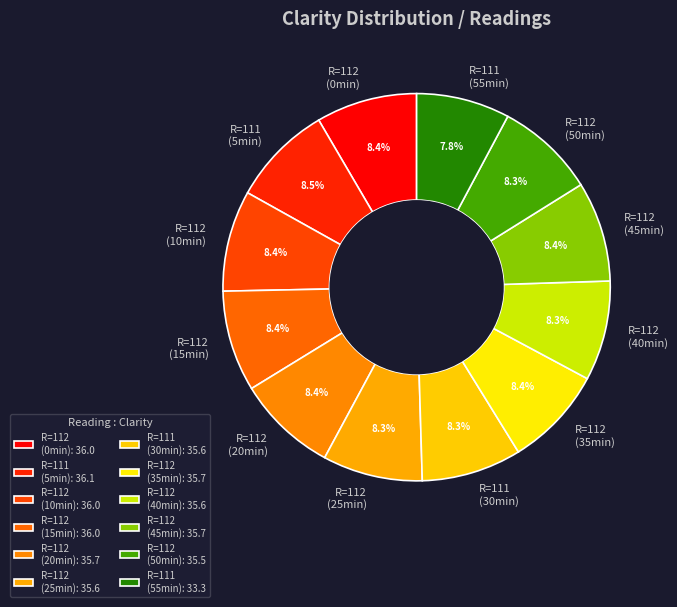

What percentage is NOT represented by R=112 (15min)?

91.6%